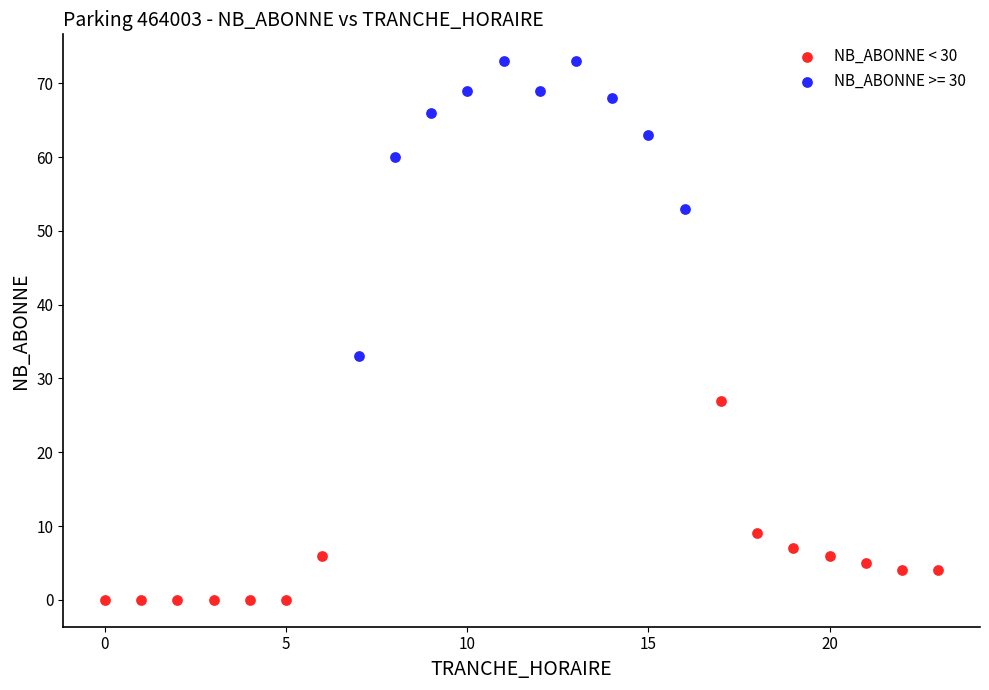

Which series contains the lowest Y value?

NB_ABONNE < 30